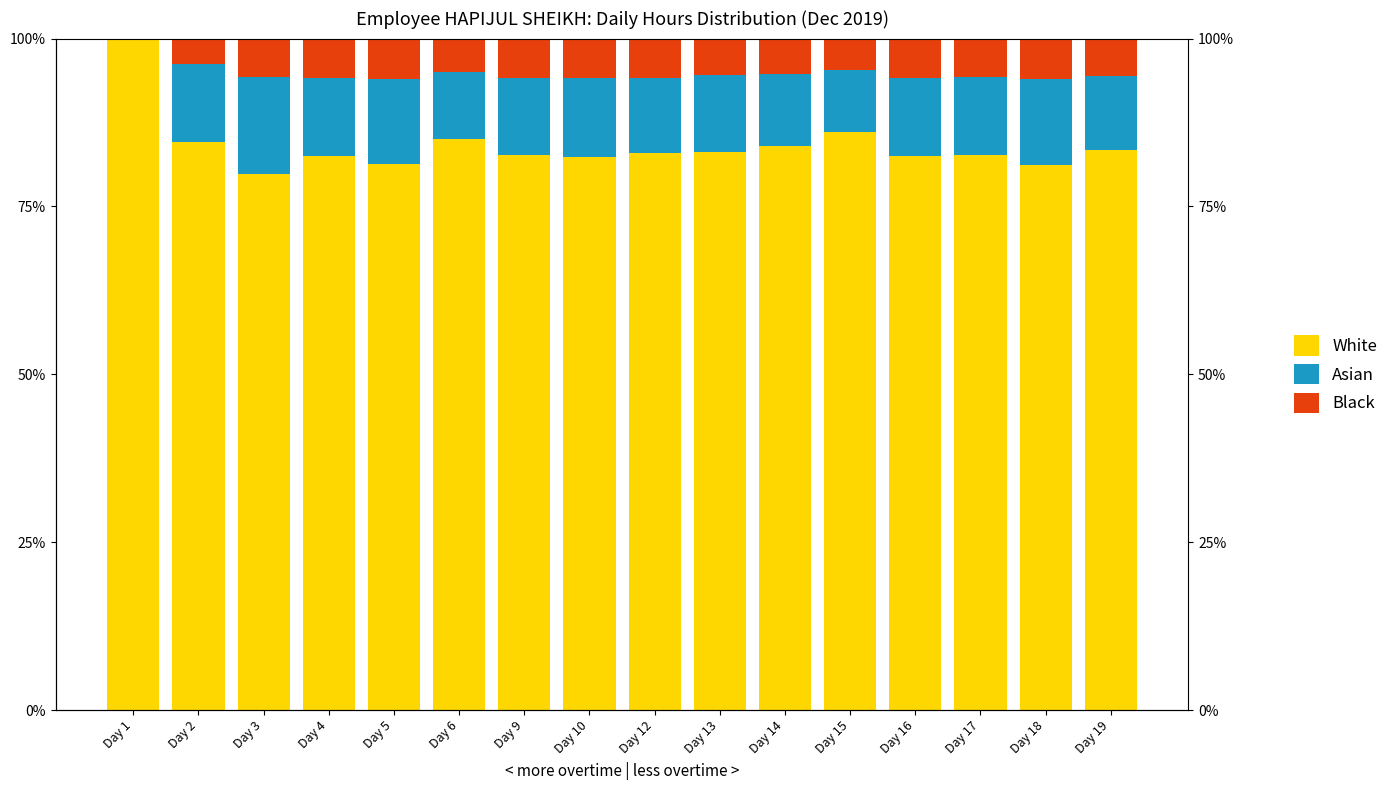

Reading right to left, list all the values displayed in this chart.

White: 83.5	81.2	82.6	82.5	86.1	84.1	83.1	83.0	82.4	82.6	85.0	81.3	82.5	79.8	84.6	100.0
Asian: 11.0	12.7	11.6	11.7	9.3	10.6	11.4	11.1	11.8	11.6	10.0	12.6	11.7	14.4	11.5	0.0
Black: 5.5	6.1	5.8	5.8	4.6	5.3	5.5	5.9	5.9	5.8	5.0	6.1	5.8	5.8	3.8	0.0